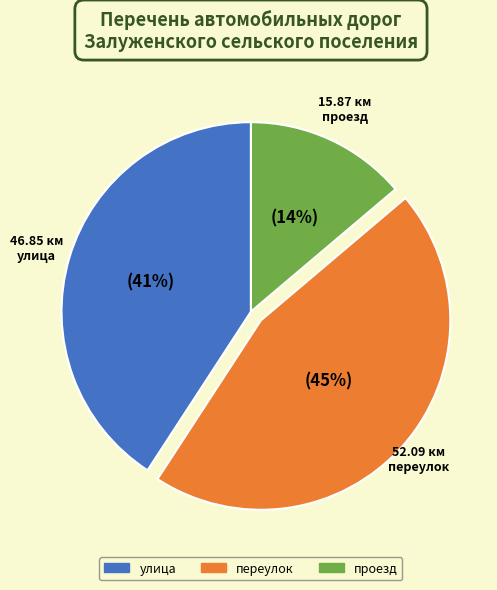

Which has a higher value, улица or проезд?

улица